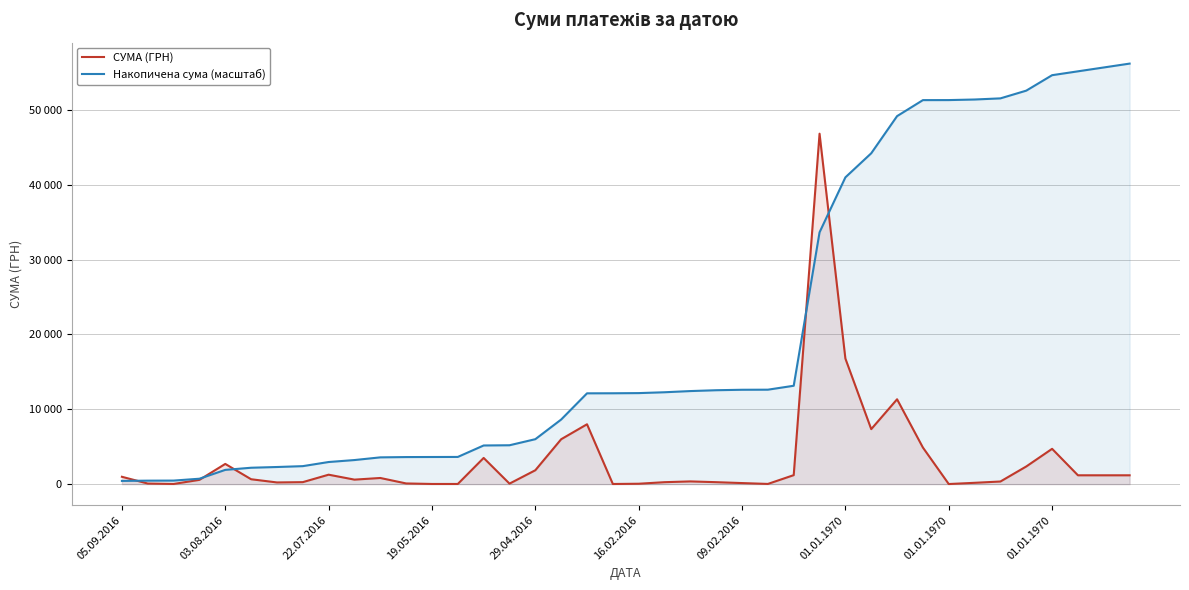

True or false: Накопичена сума (масштаб) has more than 2 interior local peaks.

False